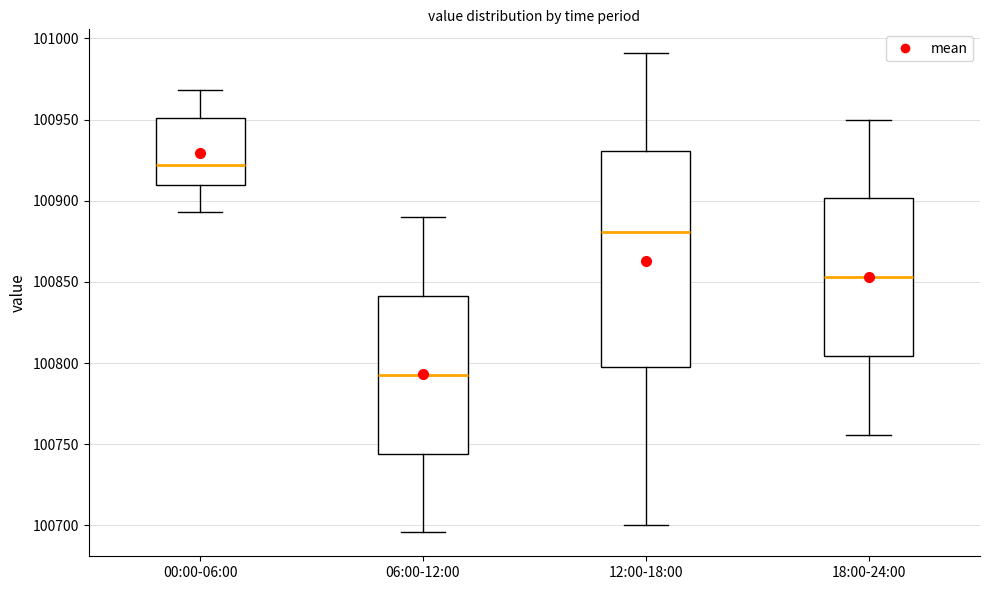

Which box has the lowest median line?

06:00-12:00